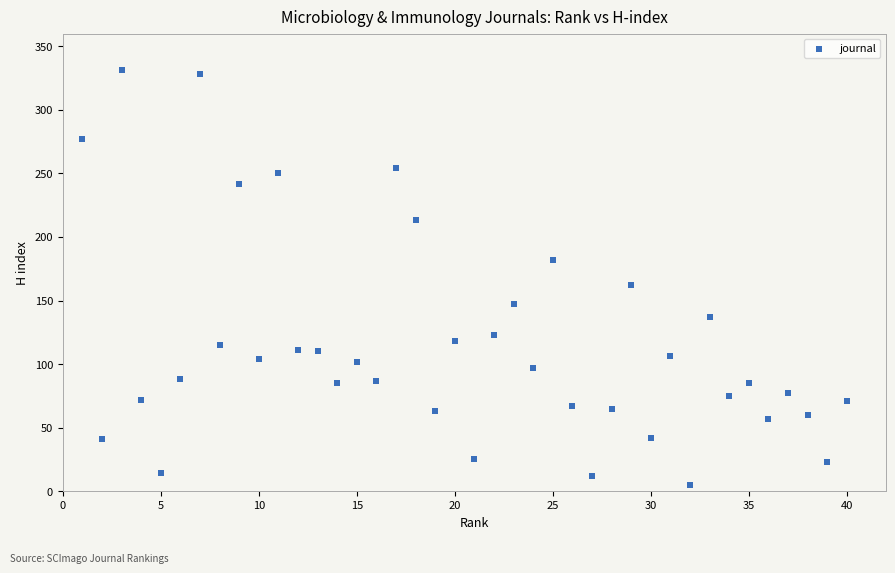

What is the range of Y values (max minus min)?

326